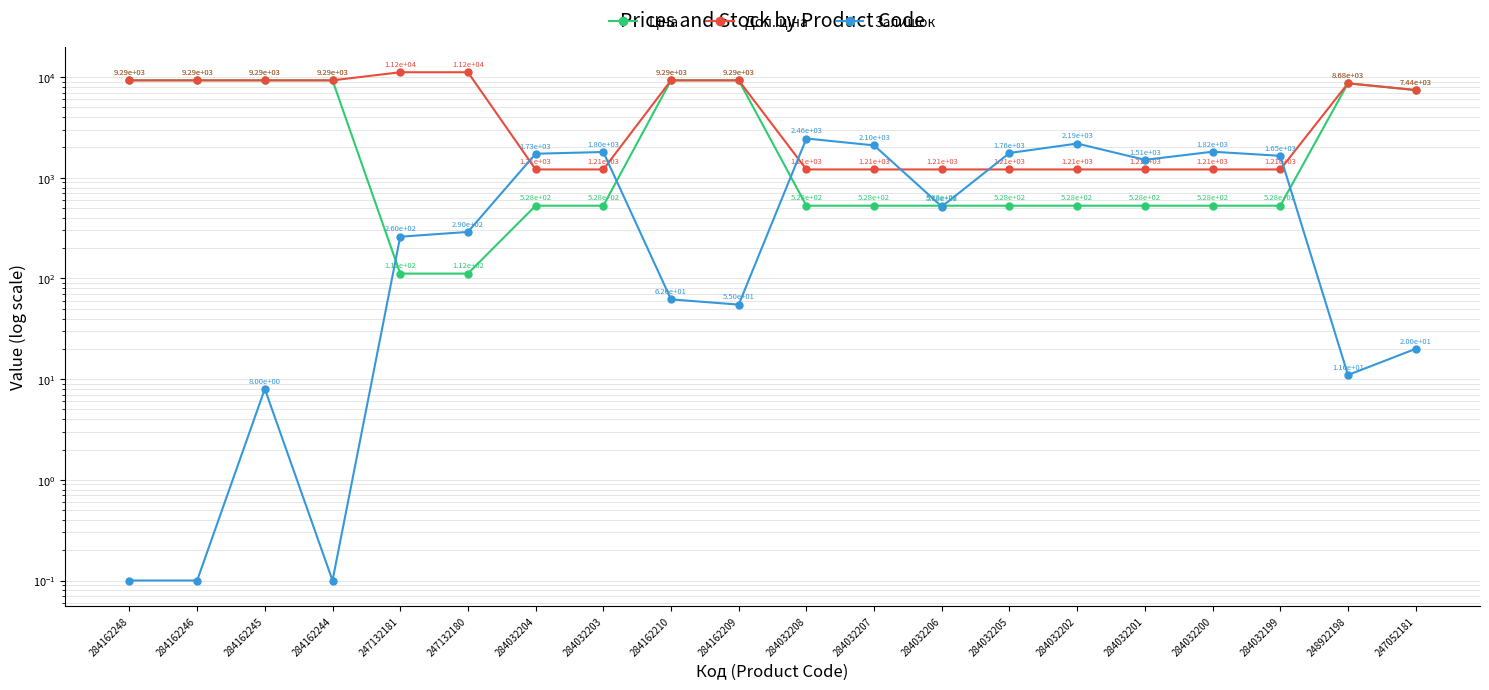

Which series has the widest spread of values?

Доп. ціна